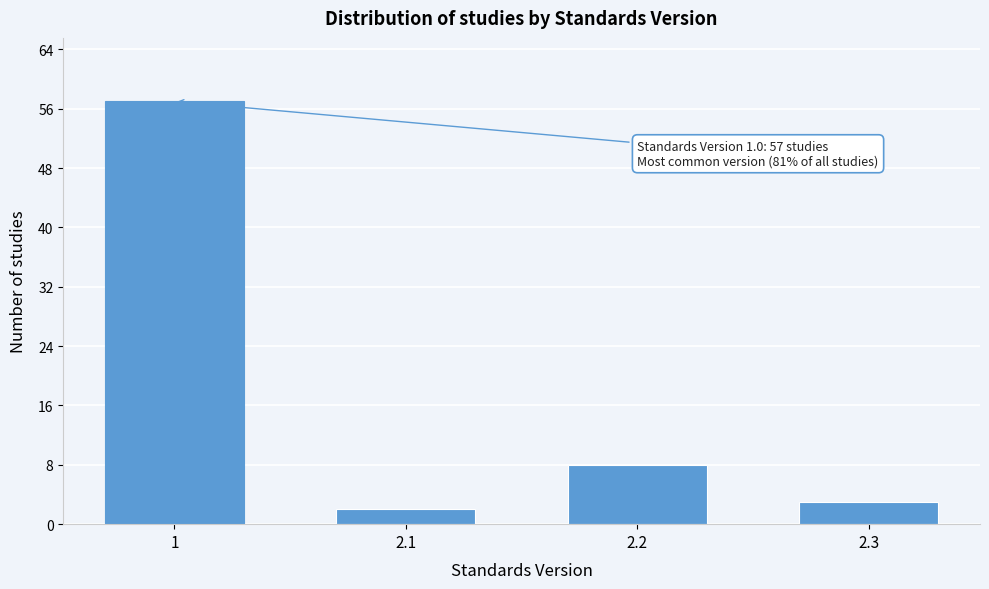

Reading left to right, list all the values displayed in this chart.

57	2	8	3